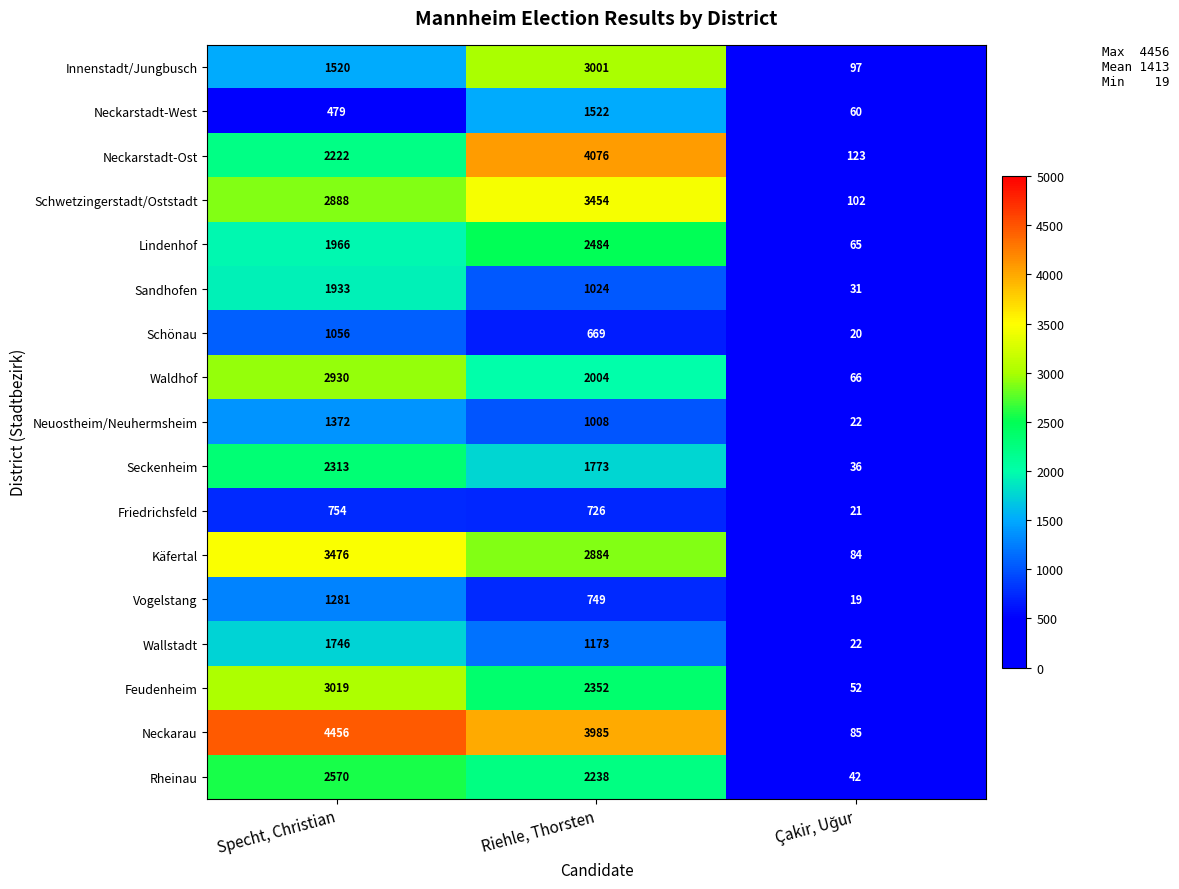

Where does the Käfertal series first go above 2884?

Specht, Christian